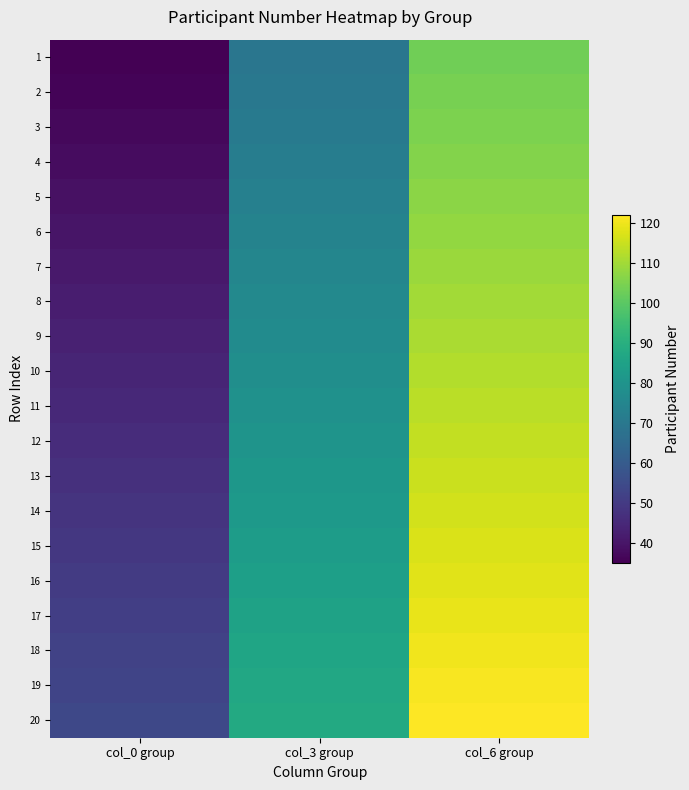

Rank the series by their maximum value, from lowest to highest.

1, 2, 3, 4, 5, 6, 7, 8, 9, 10, 11, 12, 13, 14, 15, 16, 17, 18, 19, 20